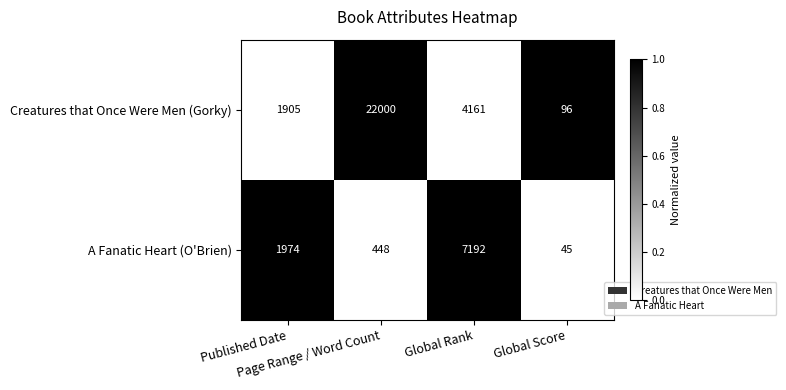

Count the number of categories in the chart.

4